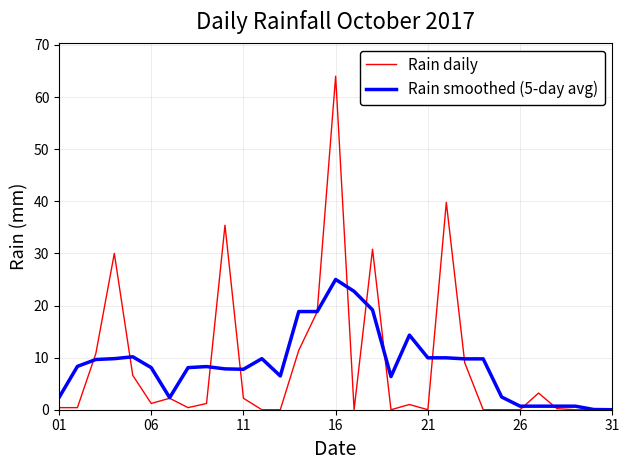

Count the number of categories in the chart.

31